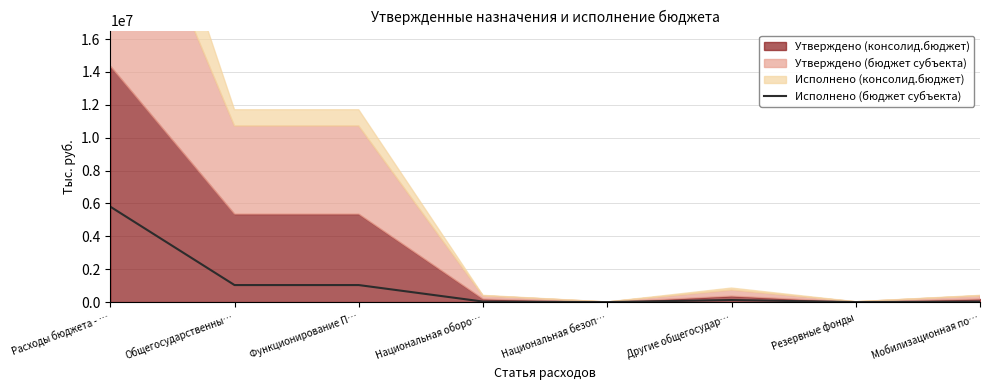

Rank the categories by value from highest to lowest.

Расходы бюджета - …, Общегосударственны…, Функционирование П…, Другие общегосудар…, Национальная оборо…, Мобилизационная по…, Национальная безоп…, Резервные фонды